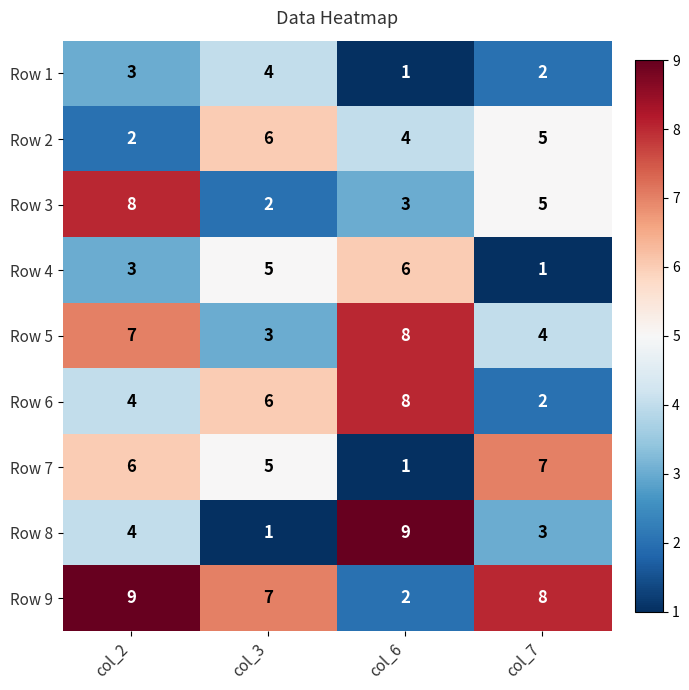

The value of Row 3 at col_3 is 2. True or false?

True